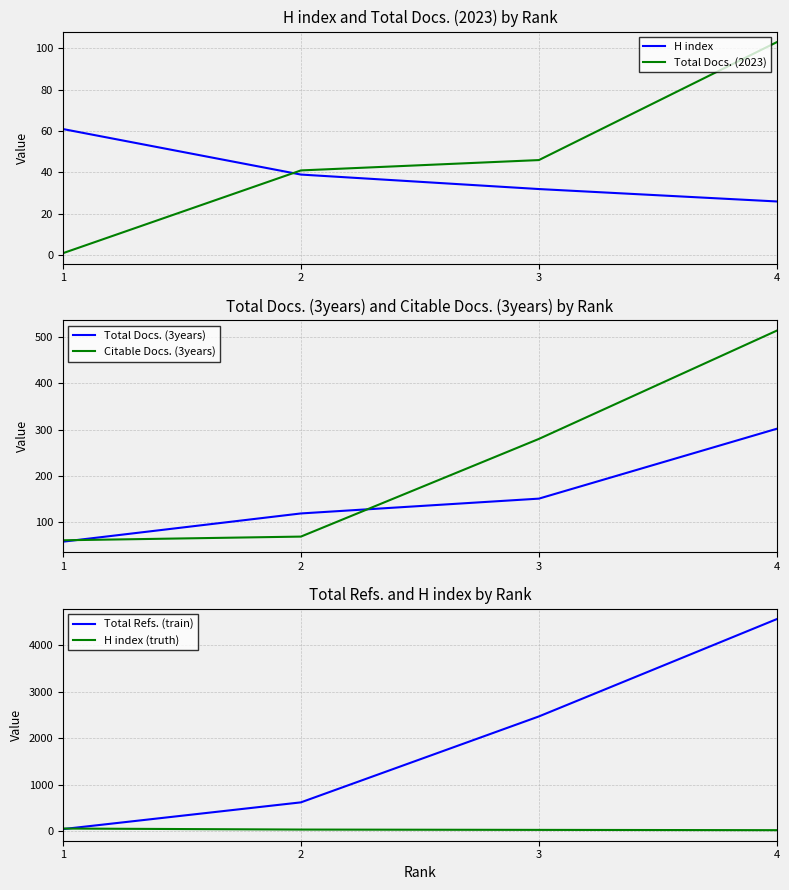

Where does the Total Refs. (train) series first go above 2472?

4